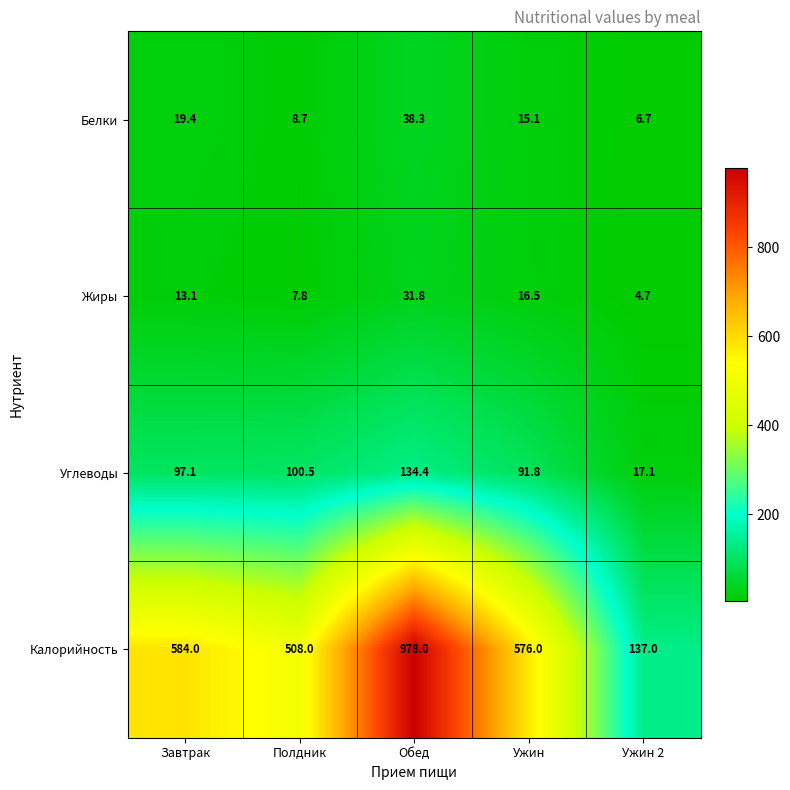

Count the number of categories in the chart.

5